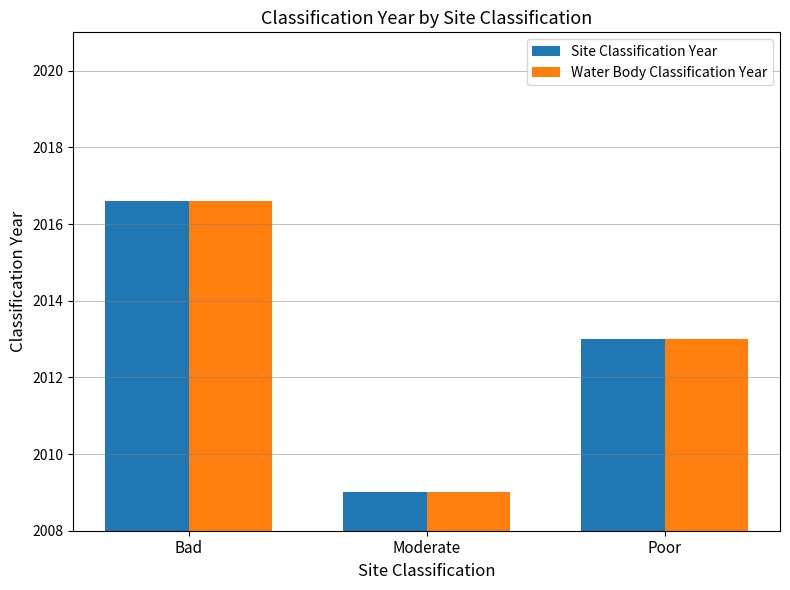

What is the label of the 2nd bar from the right?

Moderate